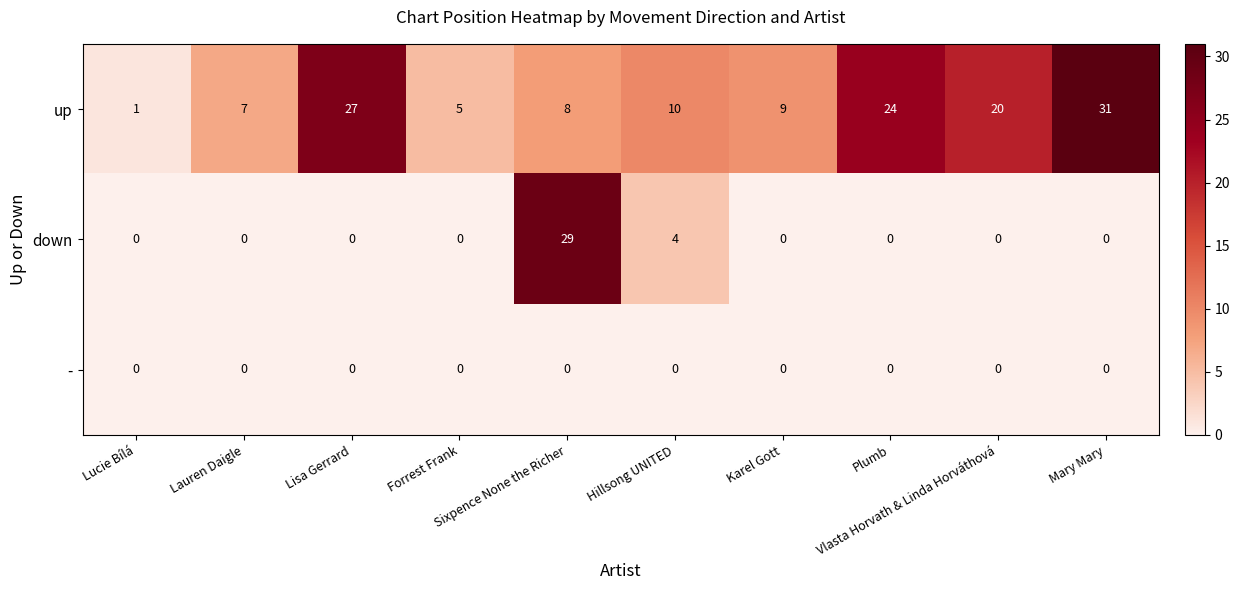

What is the highest value of the down series?

29